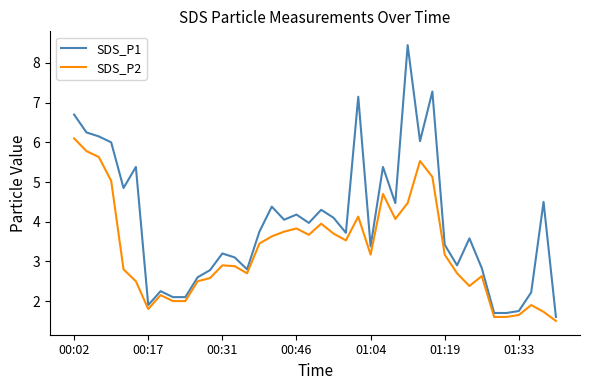

What is the minimum value shown in the chart?

1.5